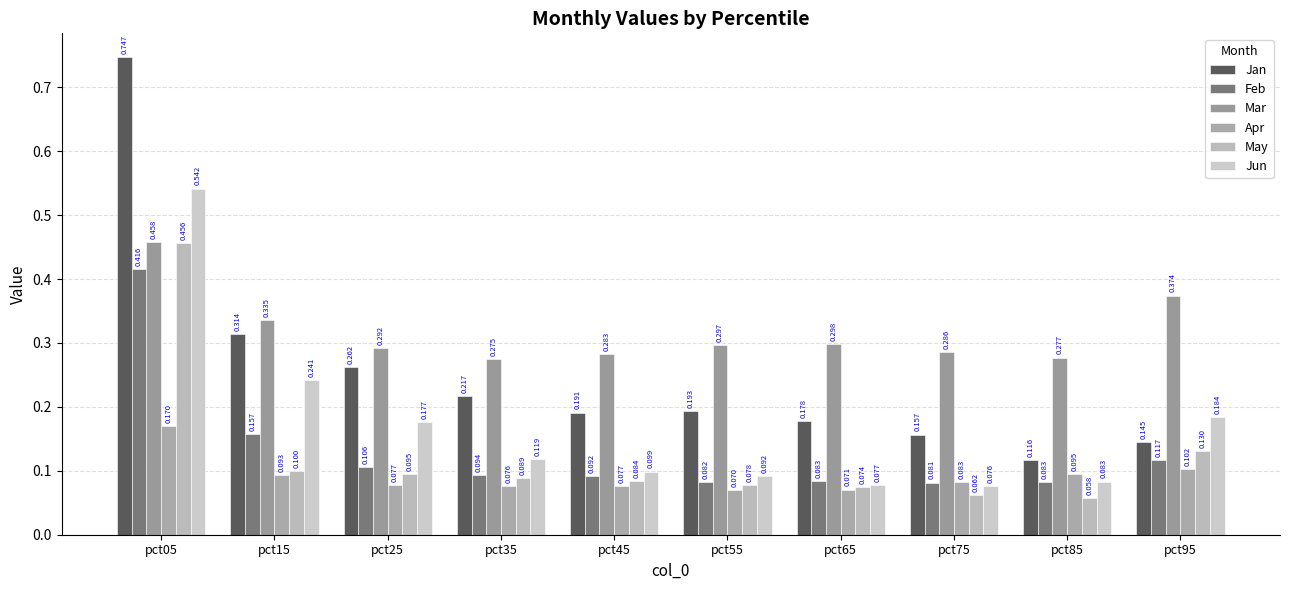

Reading right to left, extract all data points from this chart.

Jan: 0.1	0.1	0.2	0.2	0.2	0.2	0.2	0.3	0.3	0.7
Feb: 0.1	0.1	0.1	0.1	0.1	0.1	0.1	0.1	0.2	0.4
Mar: 0.4	0.3	0.3	0.3	0.3	0.3	0.3	0.3	0.3	0.5
Apr: 0.1	0.1	0.1	0.1	0.1	0.1	0.1	0.1	0.1	0.2
May: 0.1	0.1	0.1	0.1	0.1	0.1	0.1	0.1	0.1	0.5
Jun: 0.2	0.1	0.1	0.1	0.1	0.1	0.1	0.2	0.2	0.5